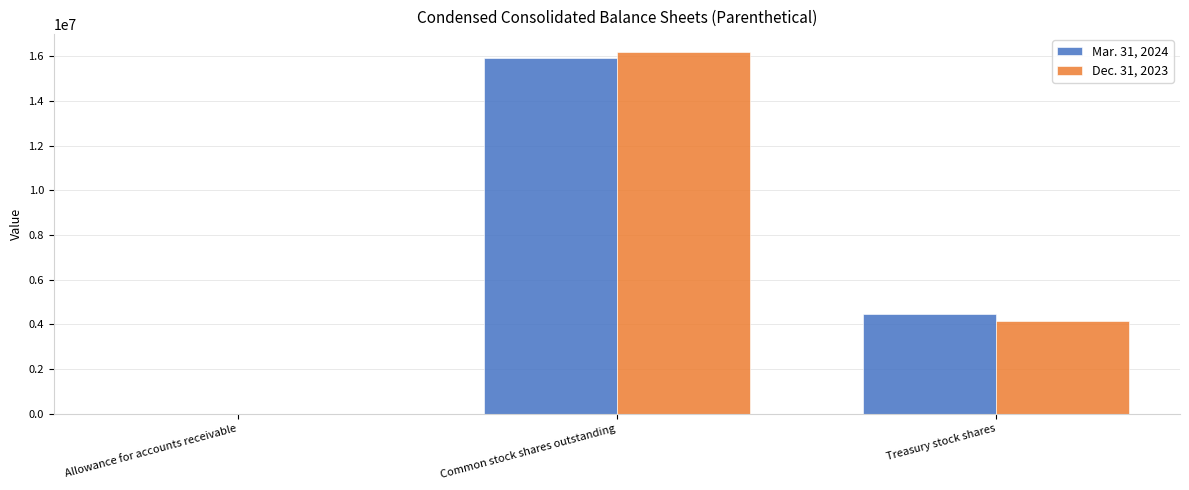

How many categories are shown in the chart?

3